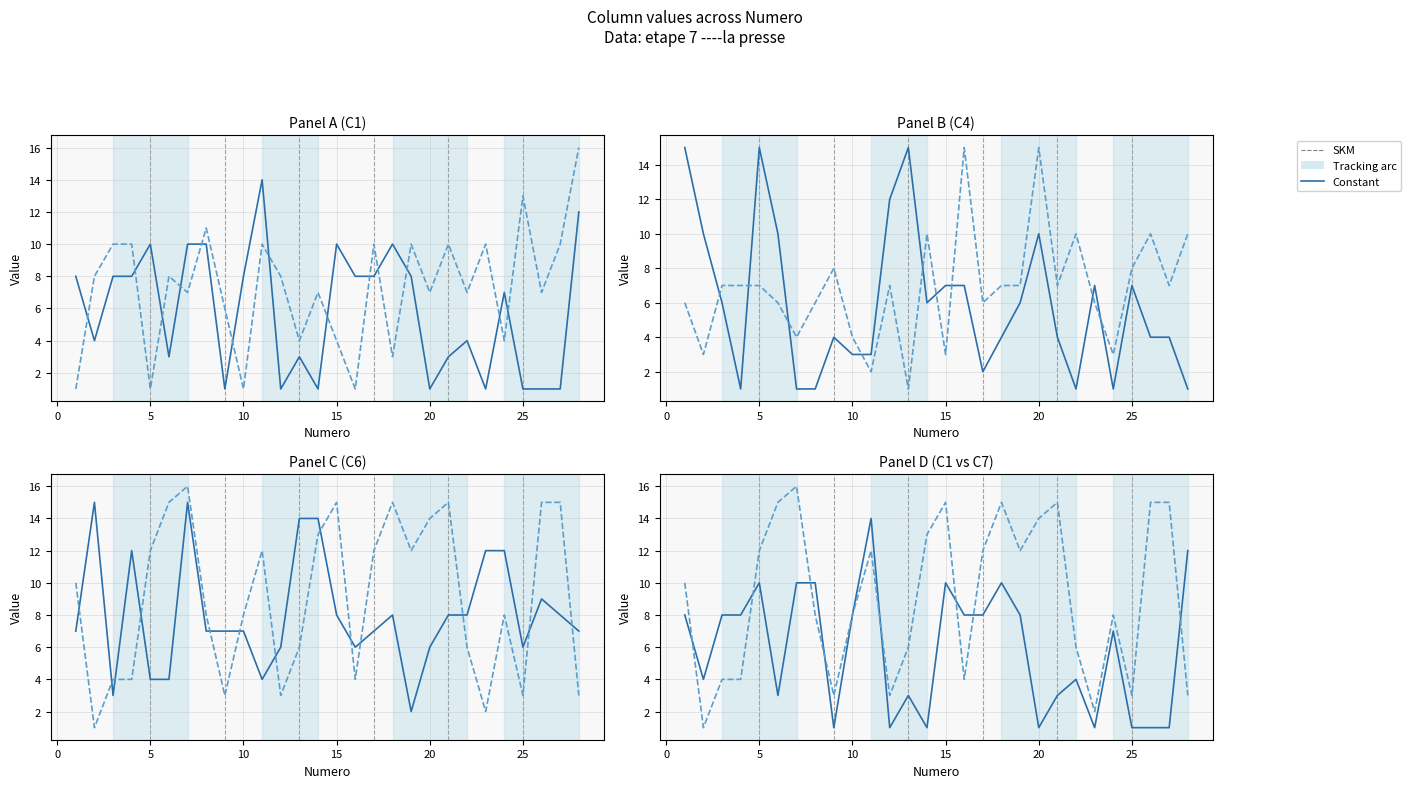

How many values in the C7 series exceed 10?

13